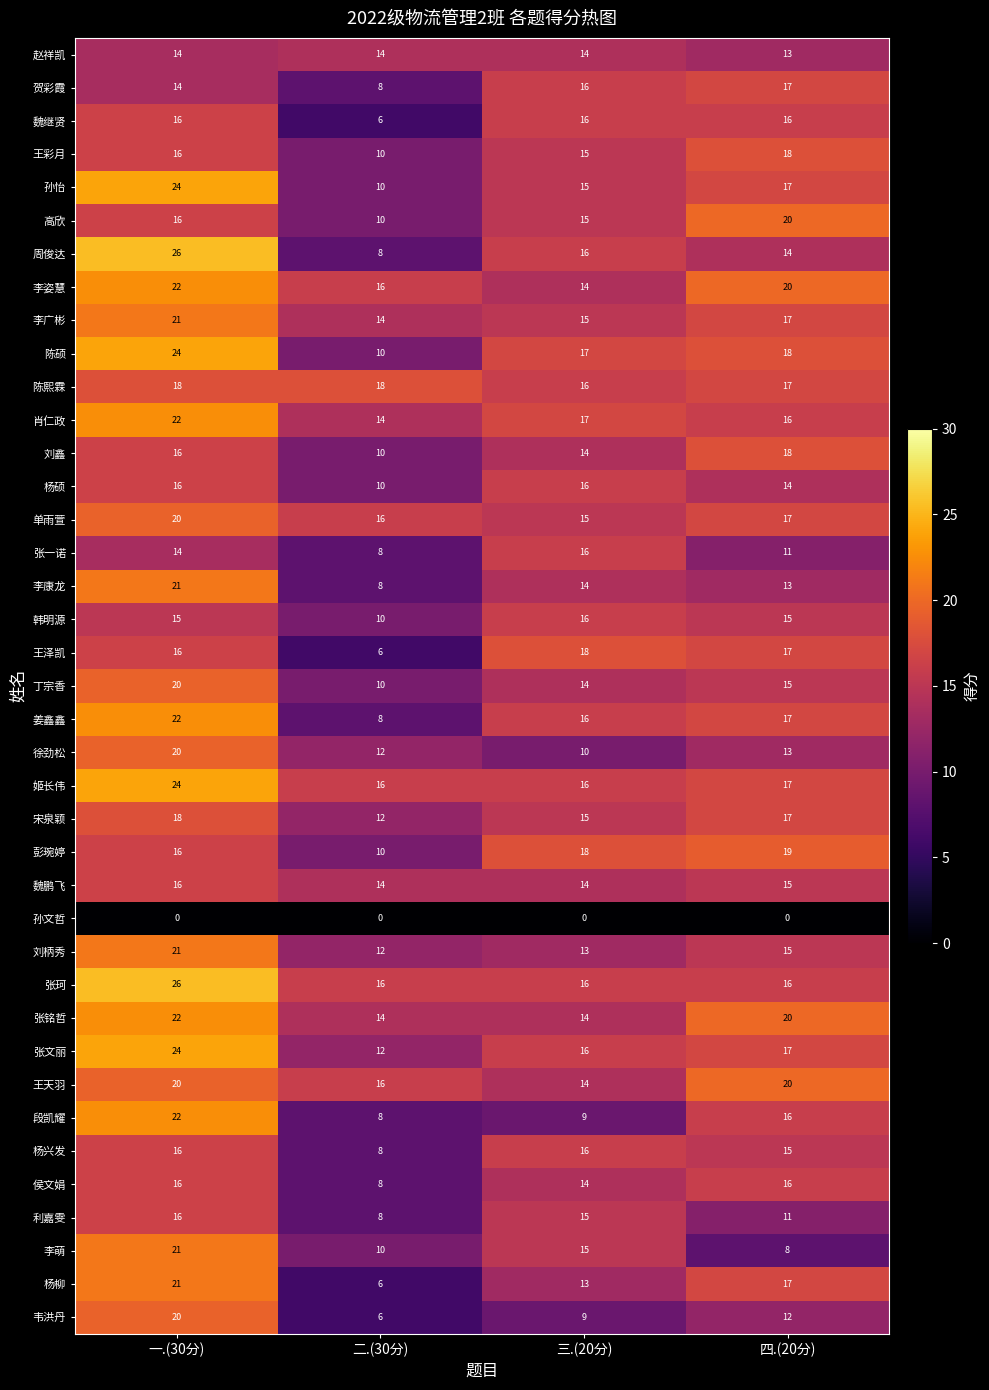

What is the difference between the 魏继贤 values at 二.(30分) and 三.(20分)?

10